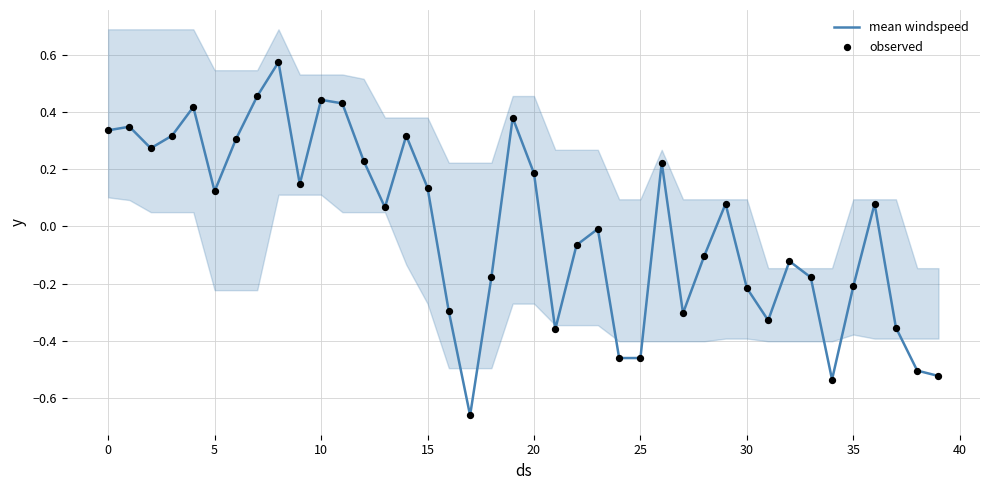

Is it true that mean windspeed equals 0.6 at 0?

False